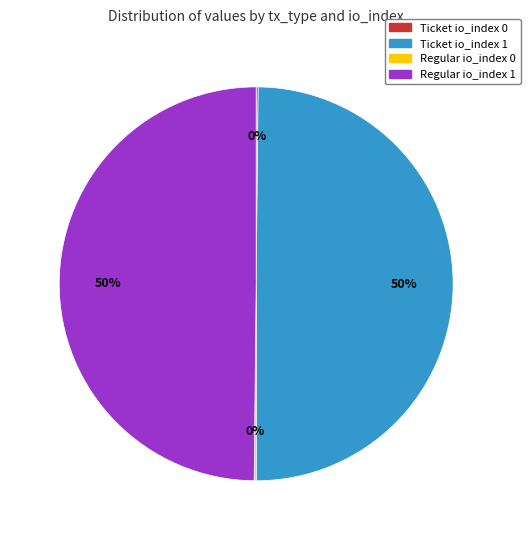

To the nearest percent, what portion does Regular io_index 1 represent?

50%